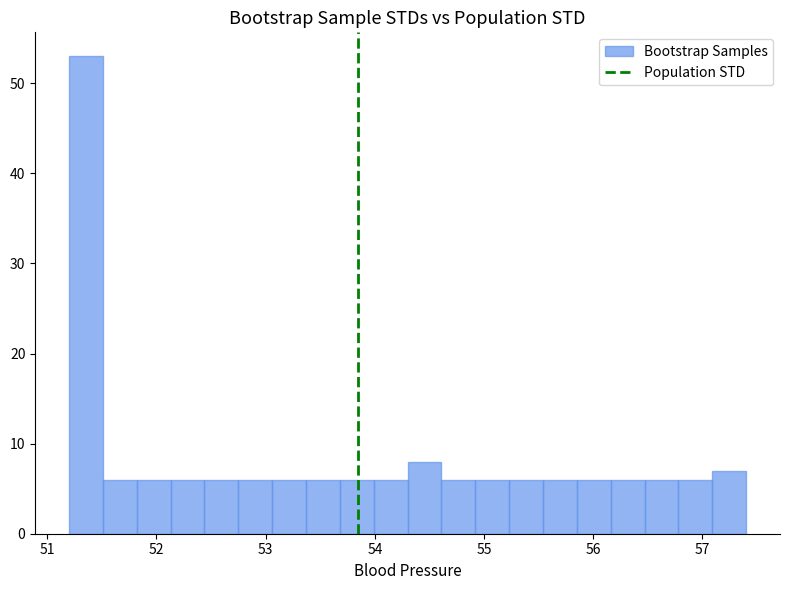

Read against the x-axis, roughly where is the centre of the tallest bar?

51.4